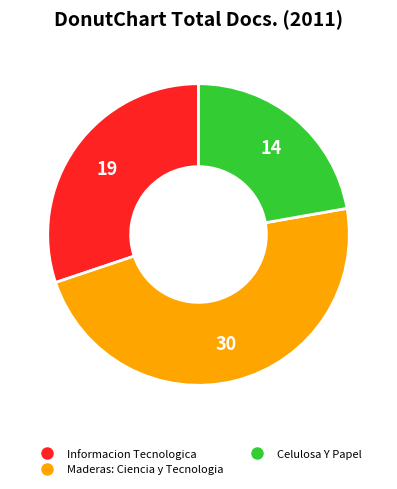

Is the sum of Maderas: Ciencia y Tecnologia and Celulosa Y Papel greater than half?

Yes